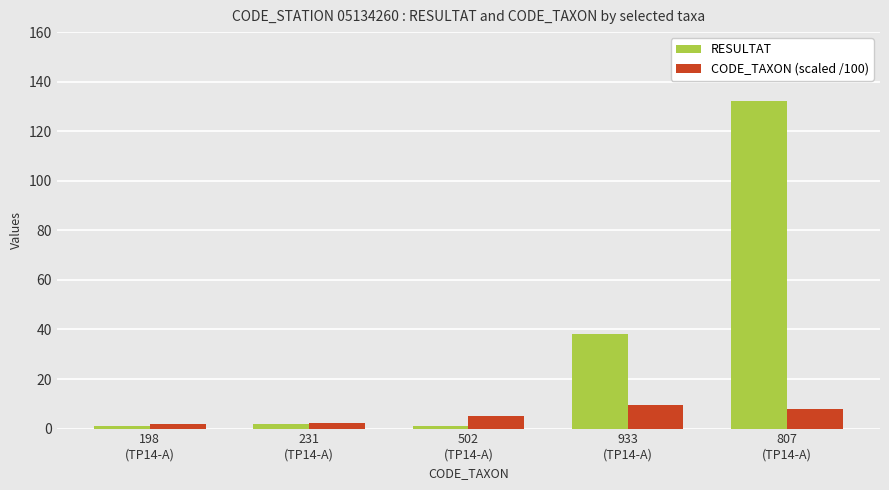

What is the maximum value for CODE_TAXON (scaled /100)?

9.3